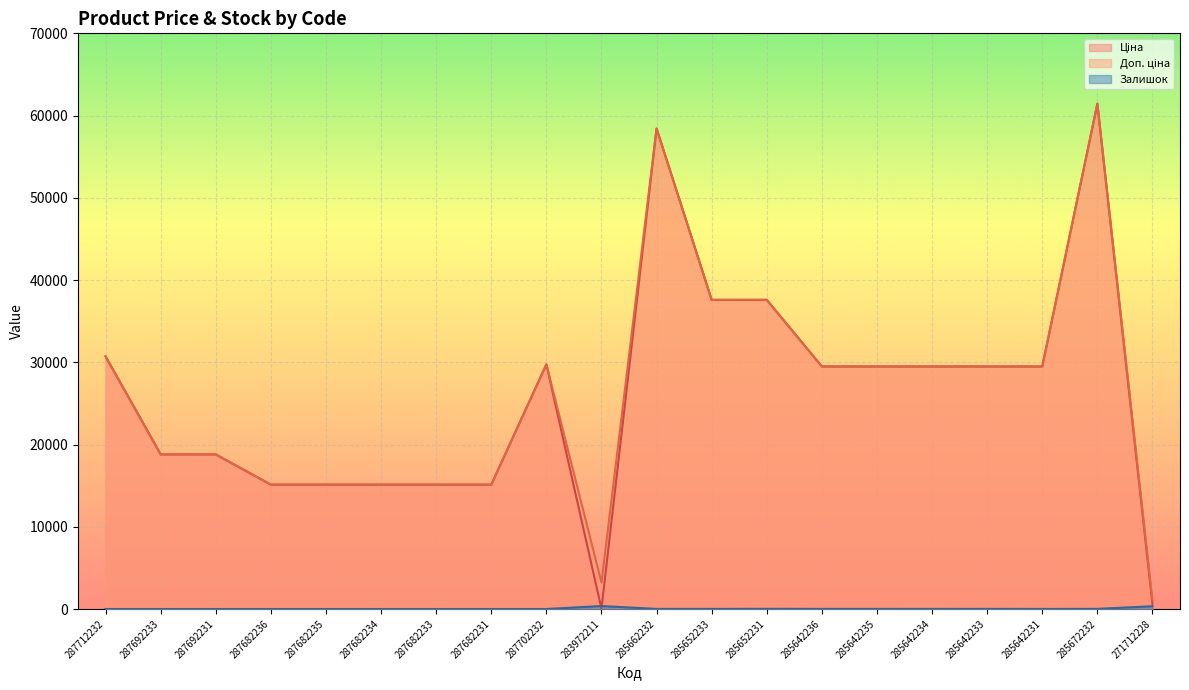

Which series has the largest range (max minus min)?

Ціна